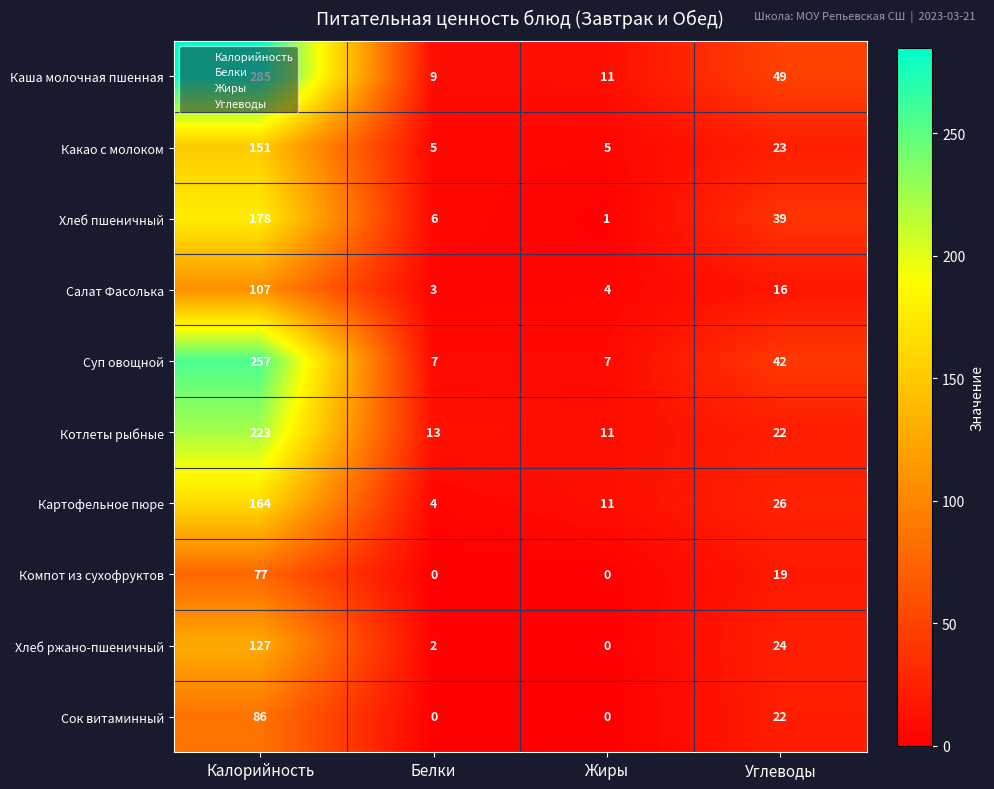

What is the sum of all Хлеб пшеничный values?

224